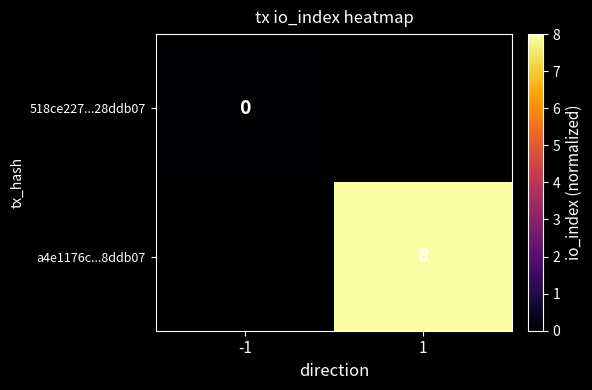

The a4e1176c...8ddb07 series shows 3 at 1. True or false?

False